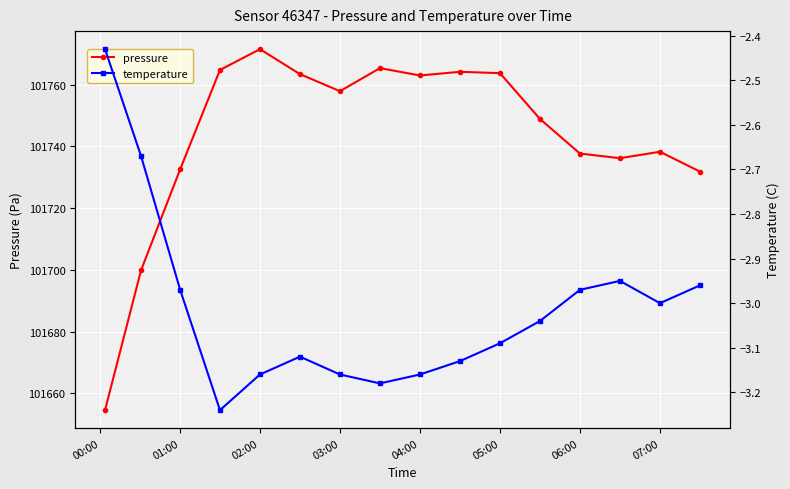

What is the minimum value for pressure?

101654.5